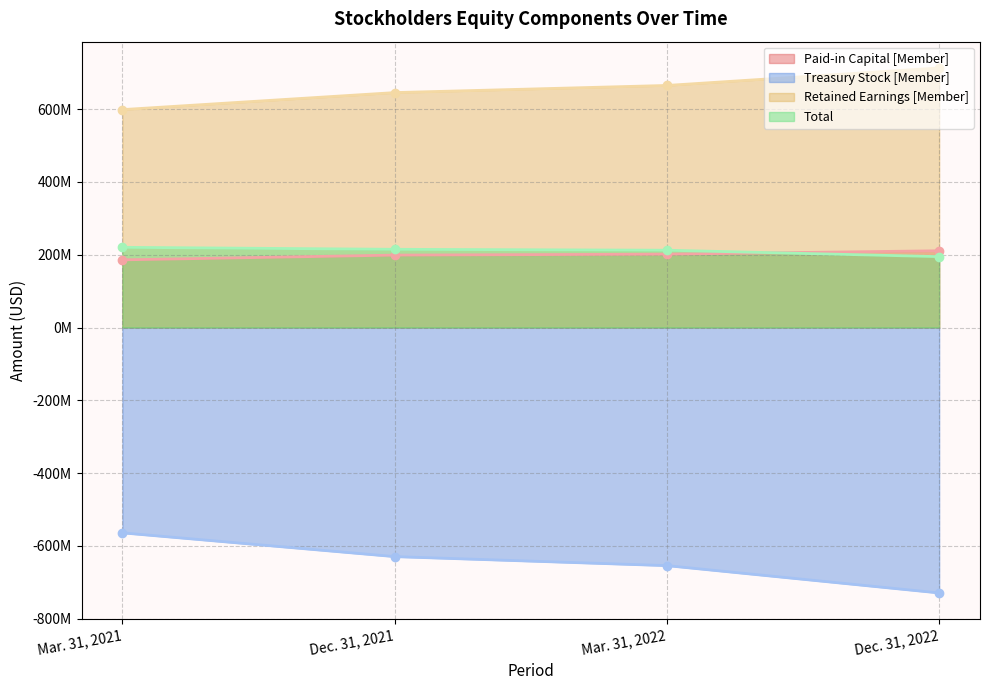

Does the chart have visible grid lines?

Yes